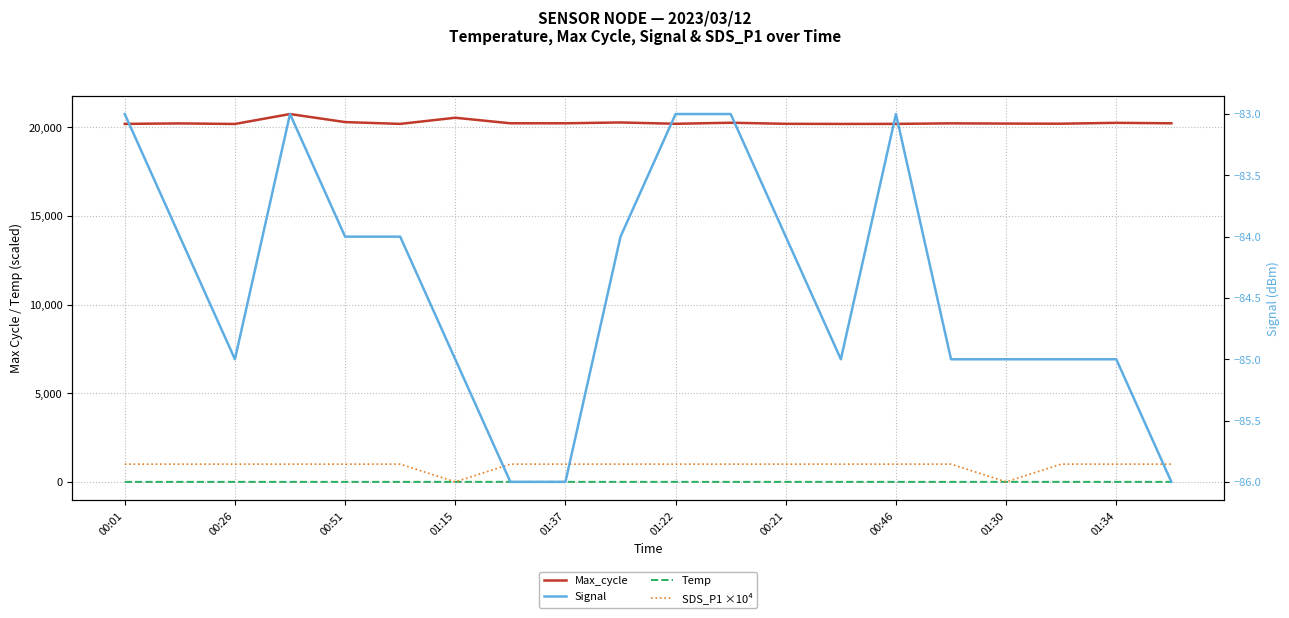

The value of Max_cycle at 00:51 is 20292.0. True or false?

True